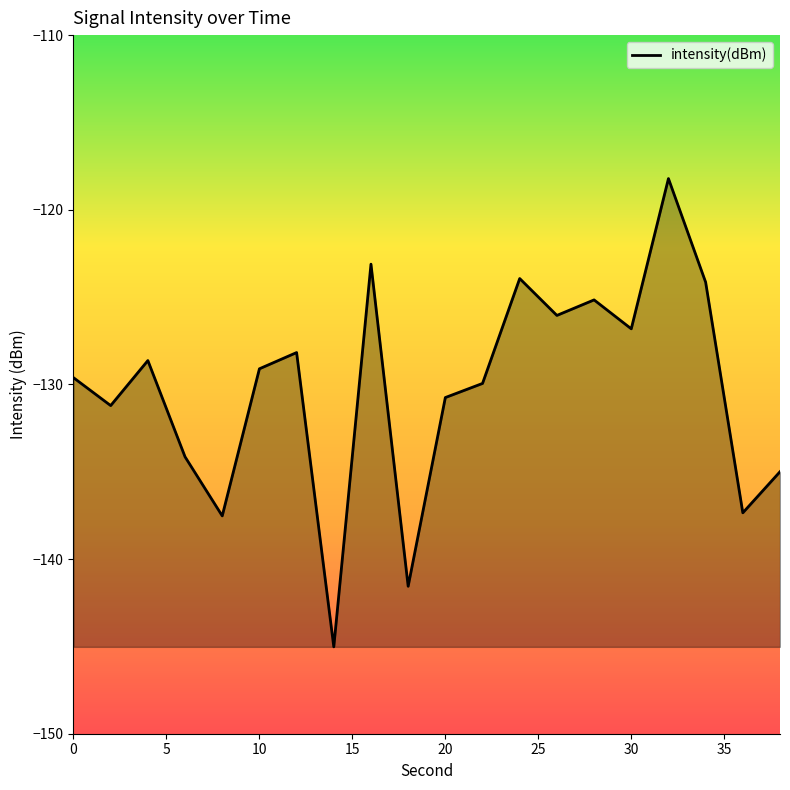

What is the difference between the maximum and minimum values?

26.8